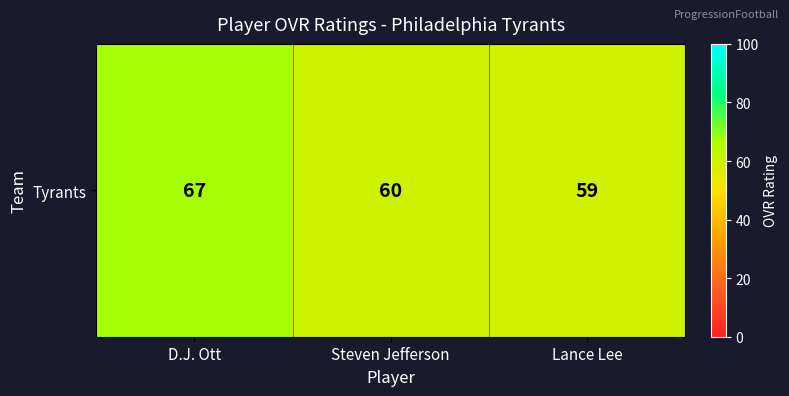

What is the difference between the maximum and minimum values?

8